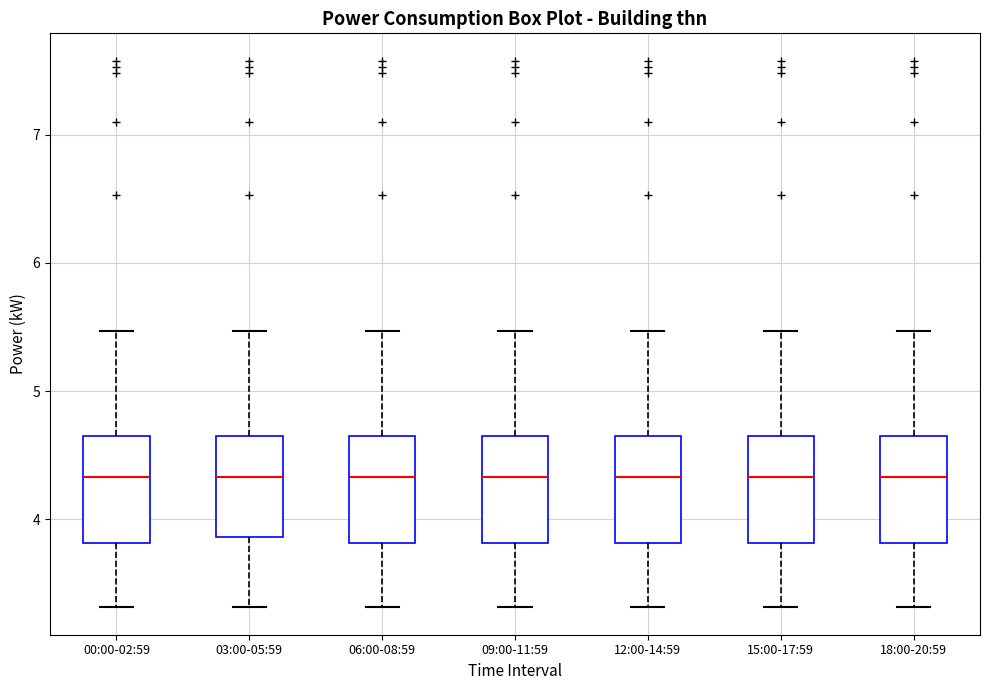

Reading left to right, transcribe this box plot: for each box, give where its median line is, the range the box spans, and where its two whiskers end, as read against the y-axis. The values are not printed on the chart, so give them approximately, as read against the axis.

00:00-02:59: median 4.3, box 3.8 to 4.6, whiskers 3.3 to 5.5
03:00-05:59: median 4.3, box 3.9 to 4.6, whiskers 3.3 to 5.5
06:00-08:59: median 4.3, box 3.8 to 4.6, whiskers 3.3 to 5.5
09:00-11:59: median 4.3, box 3.8 to 4.6, whiskers 3.3 to 5.5
12:00-14:59: median 4.3, box 3.8 to 4.6, whiskers 3.3 to 5.5
15:00-17:59: median 4.3, box 3.8 to 4.6, whiskers 3.3 to 5.5
18:00-20:59: median 4.3, box 3.8 to 4.6, whiskers 3.3 to 5.5